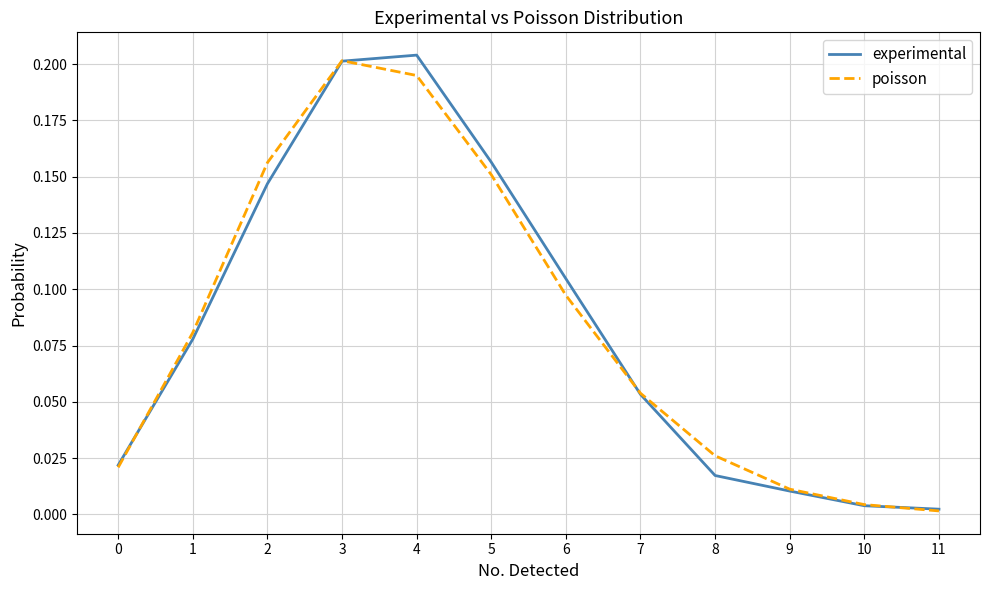

Rank the series at 4 from lowest to highest value.

poisson, experimental